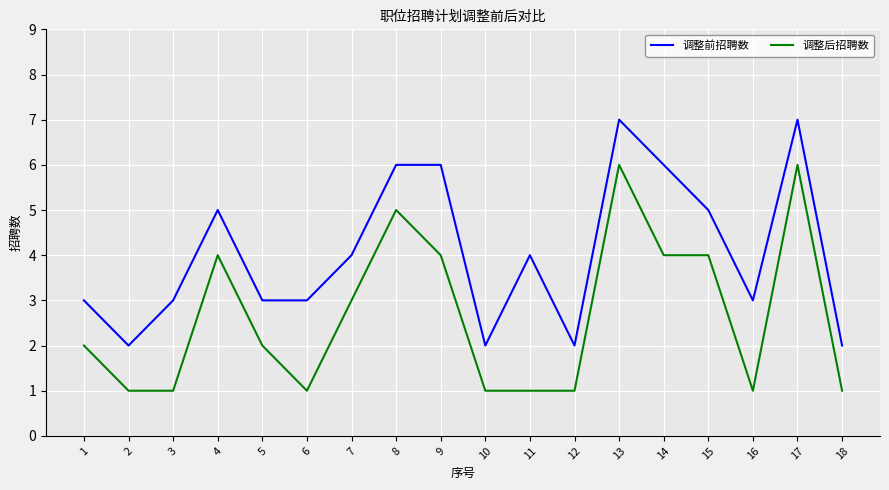

List the series in order of their peak value, highest first.

调整前招聘数, 调整后招聘数